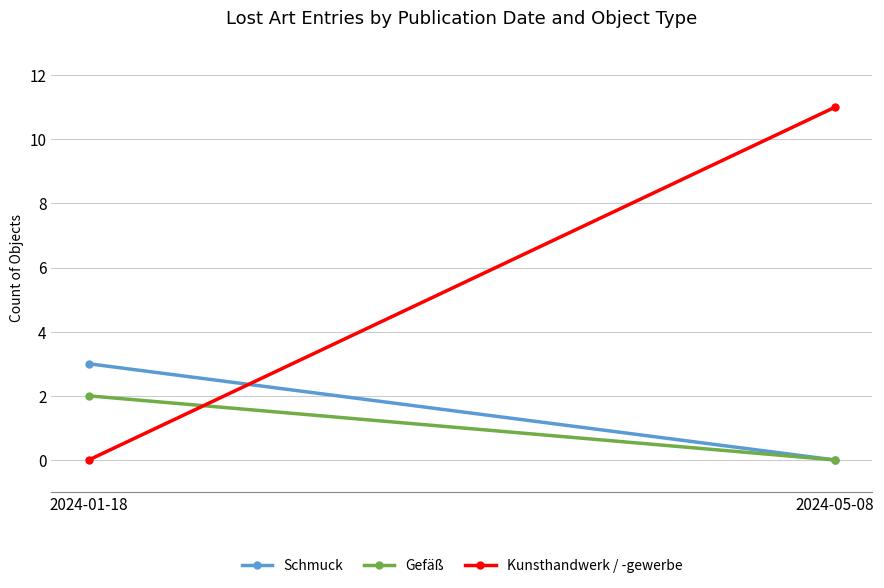

What position from the right is 2024-01-18?

2